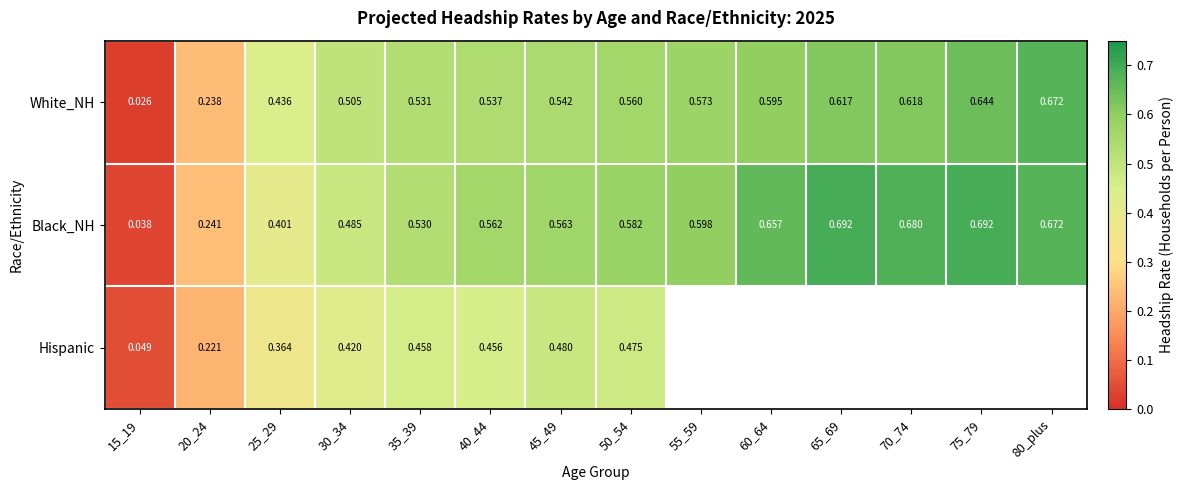

Is the value of White_NH at 65_69 greater than the value of Hispanic at 20_24?

Yes